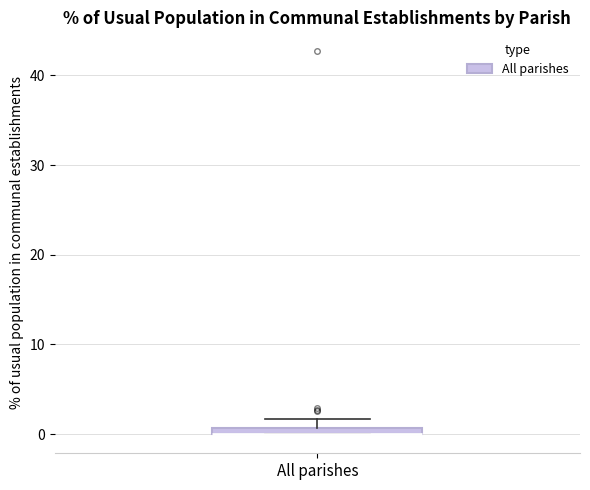

Where is the lower edge of the box for All parishes on the y-axis? The values are not printed on the chart, so give them approximately, as read against the axis.

0